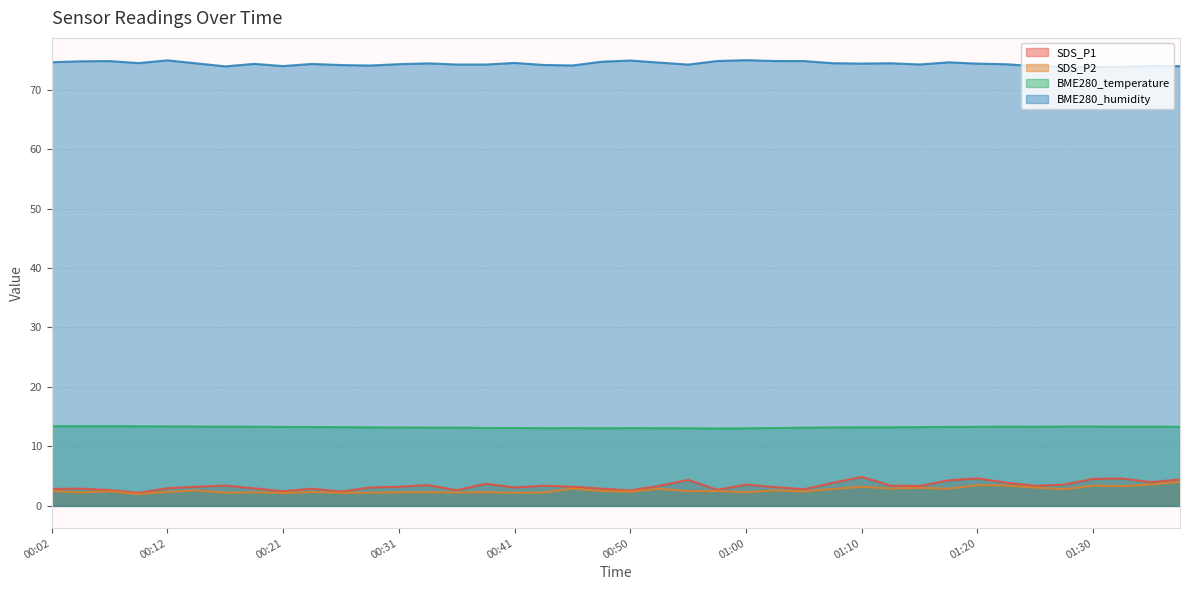

True or false: BME280_temperature has a value of 13.1 at 00:50.

True